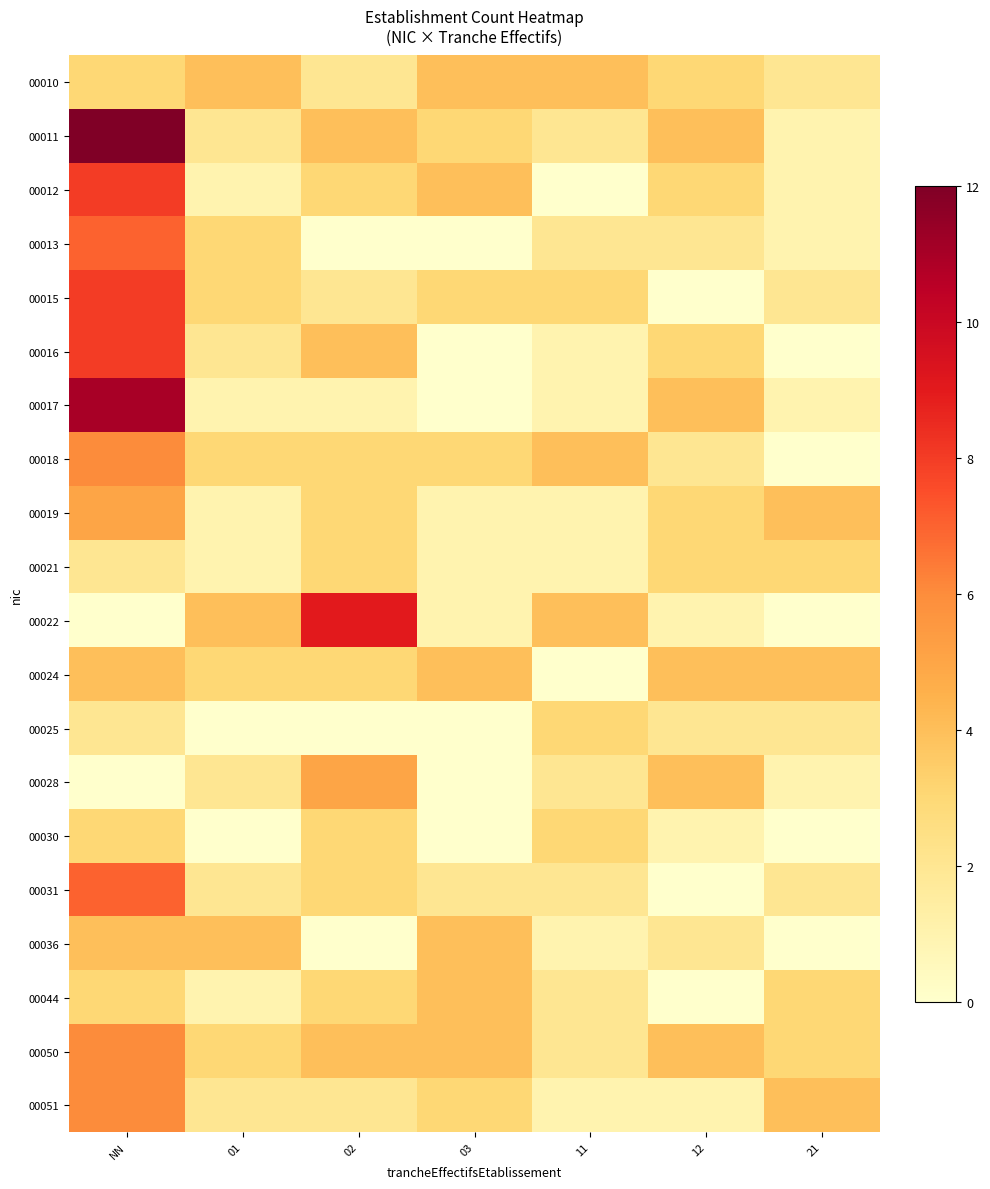

Which has a higher value, 01 or 12?

01